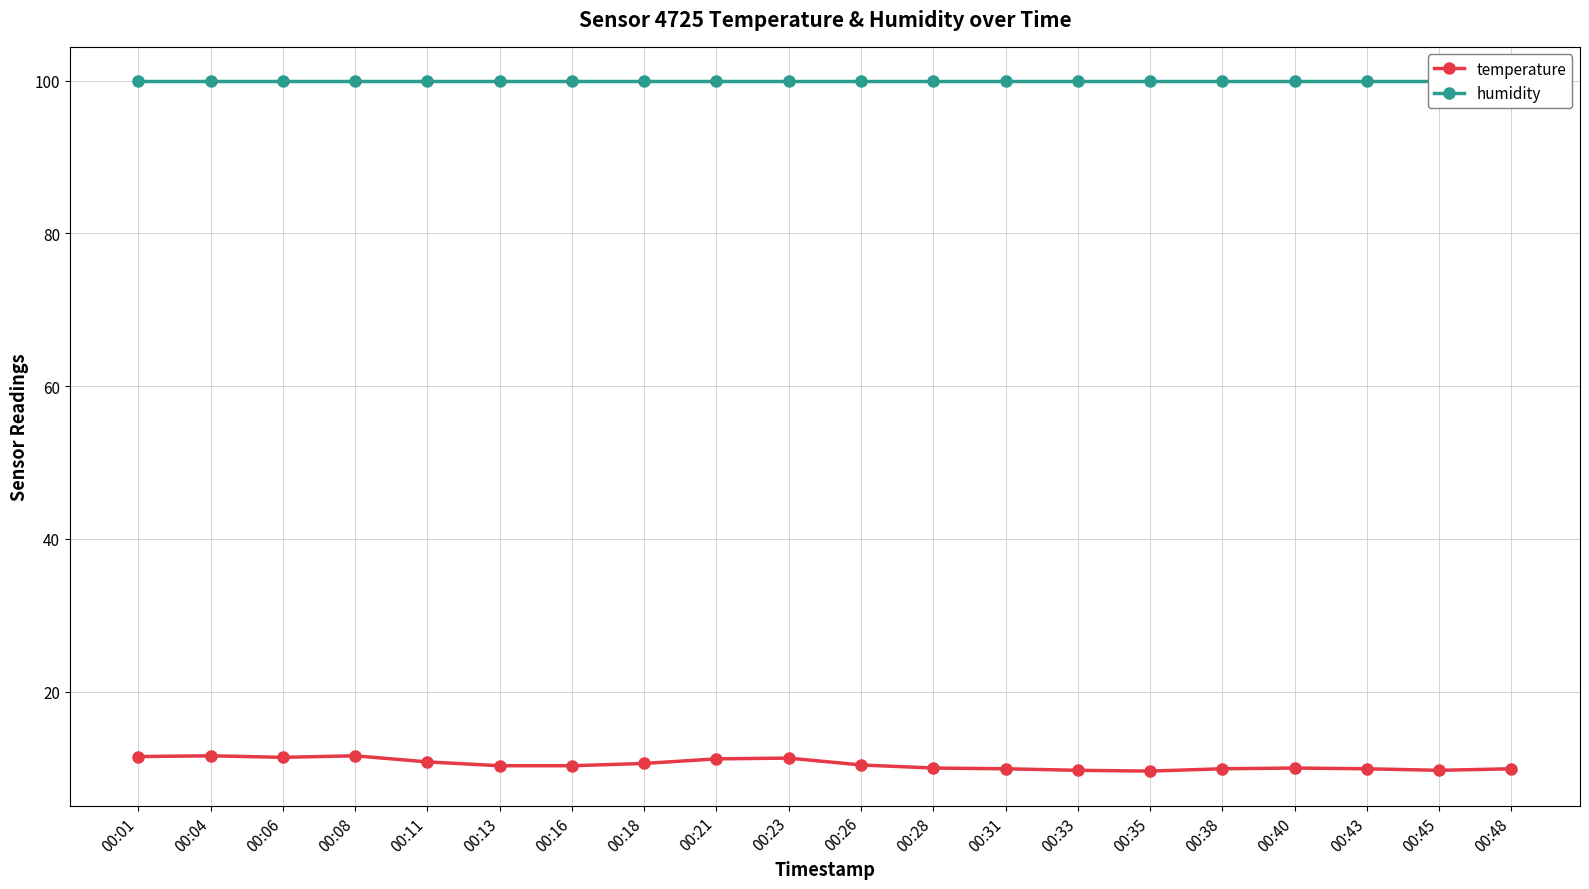

What is the total value across all series at 00:40?

109.9